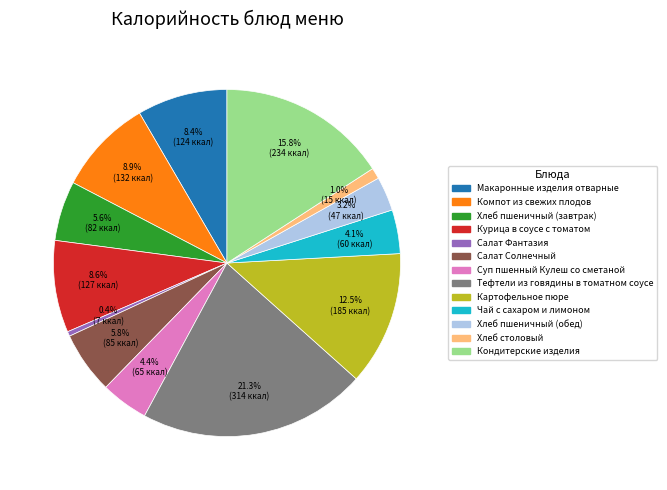

What is the total percentage of Суп пшенный Кулеш со сметаной and Салат Солнечный?

10.2%